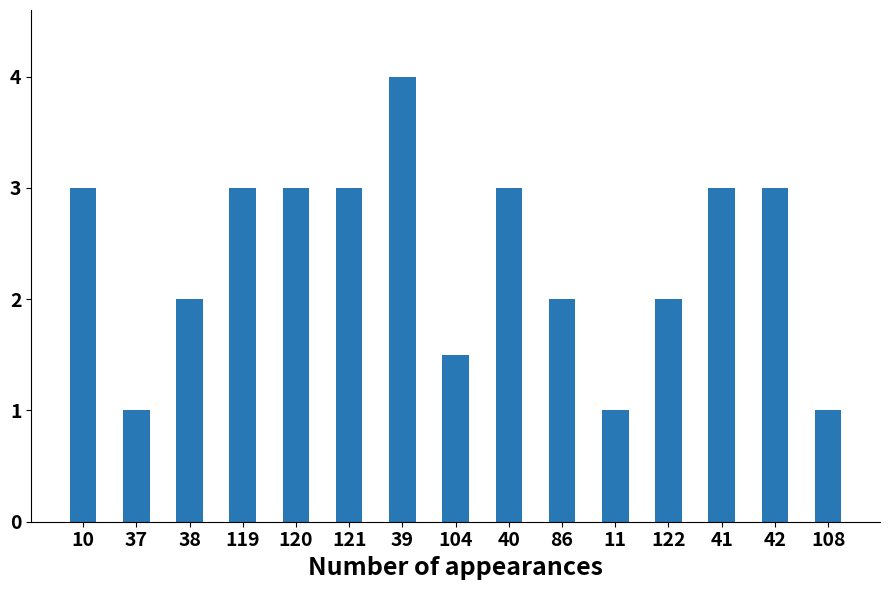

At which category does the chart reach its peak across all series?

39